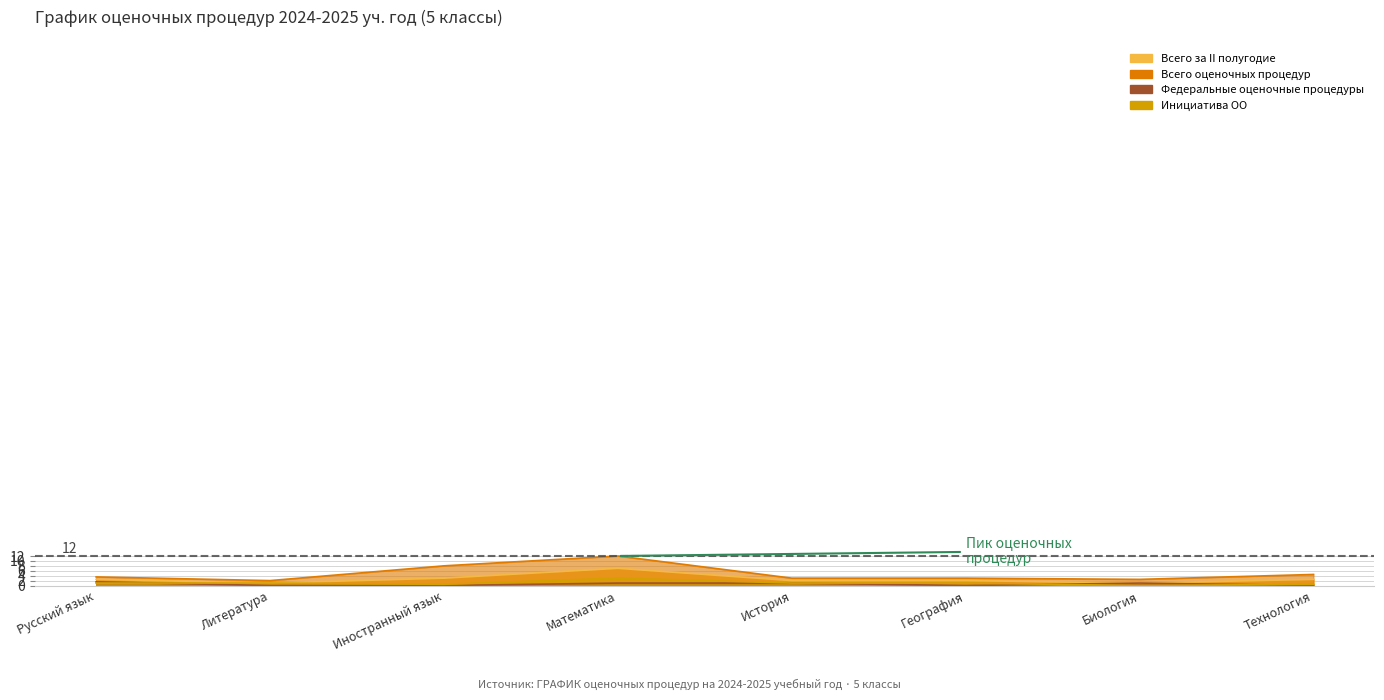

What is the spread (max minus min) of values at 5 классы?

3.5